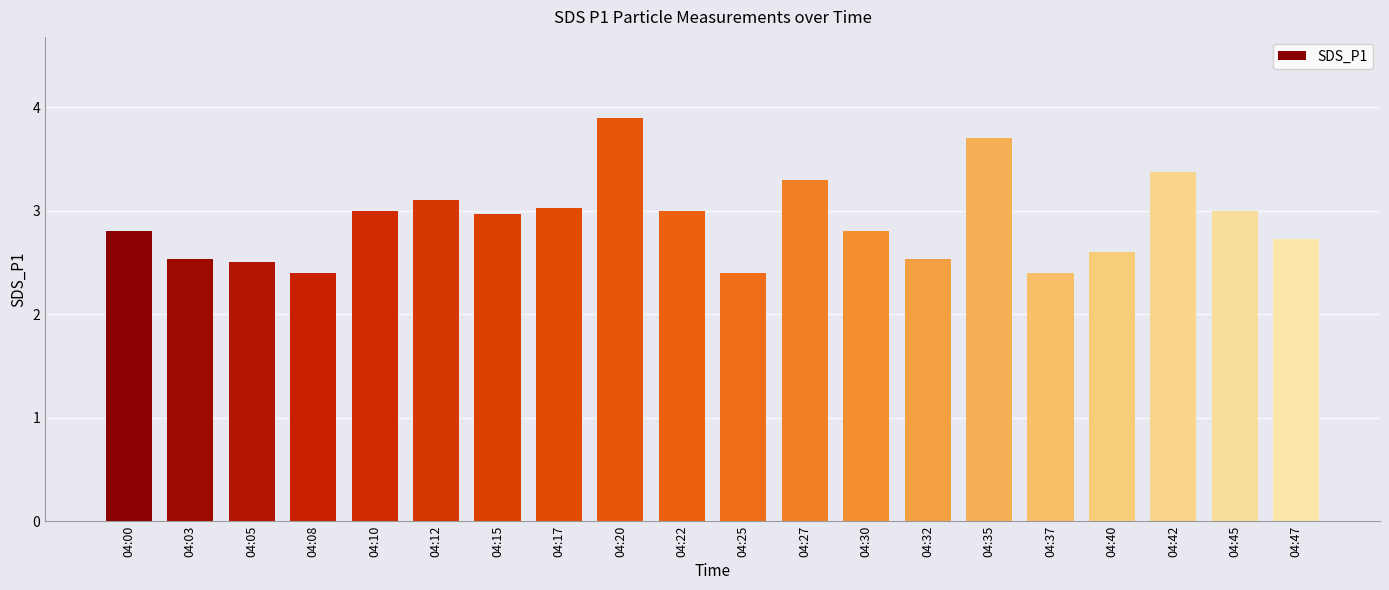

Reading right to left, extract all data points from this chart.

2.7	3.0	3.4	2.6	2.4	3.7	2.5	2.8	3.3	2.4	3.0	3.9	3.0	3.0	3.1	3.0	2.4	2.5	2.5	2.8